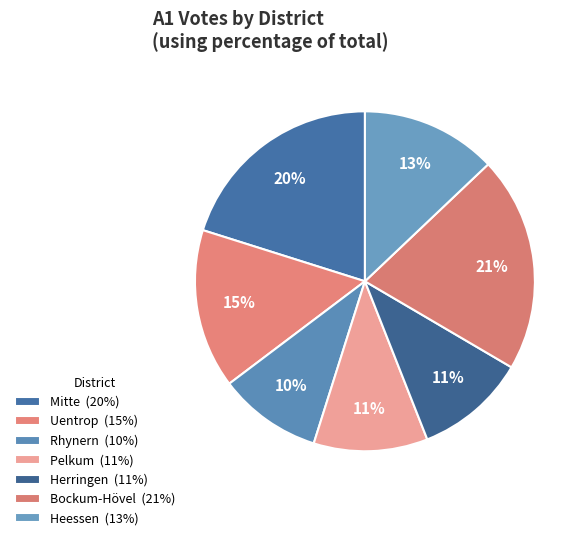

How many slices are in this pie chart?

7